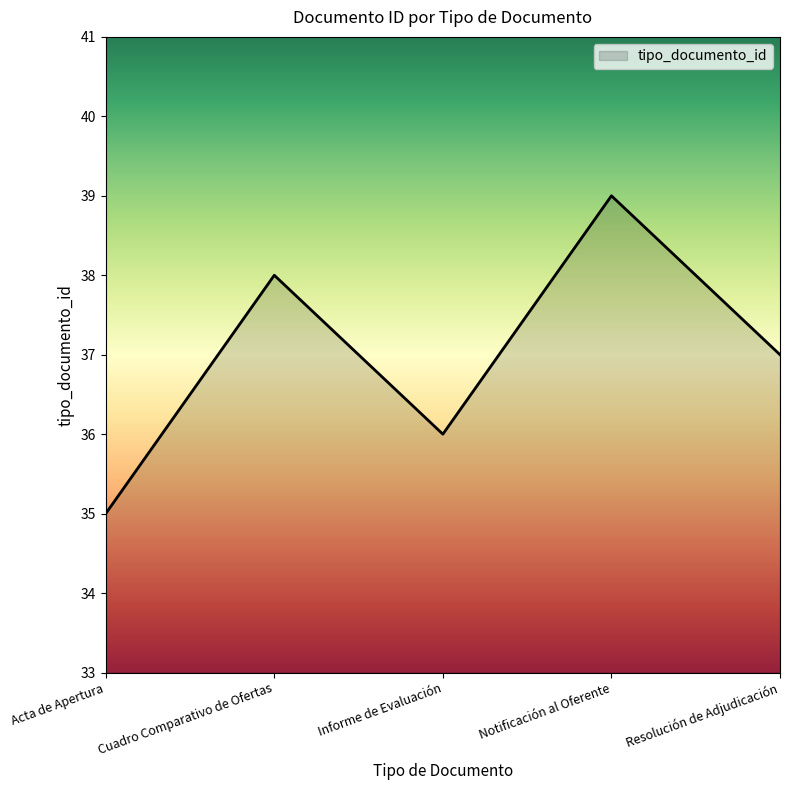

How many distinct data groups are displayed?

1